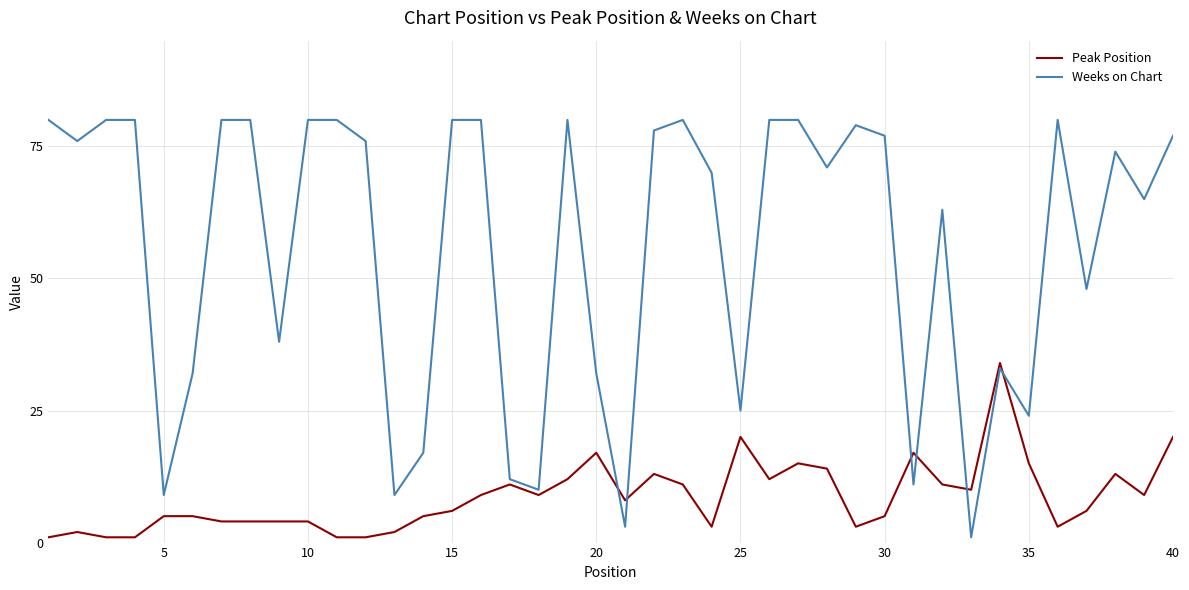

What is the difference between the maximum and minimum values in the Weeks on Chart series?

79